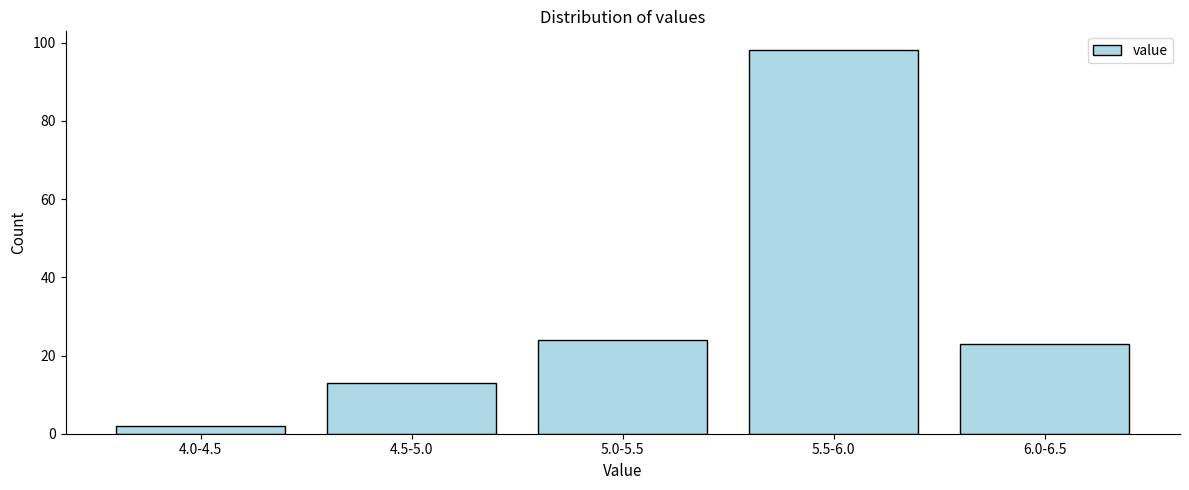

Reading left to right, what are all the values shown in this chart?

2	13	24	98	23